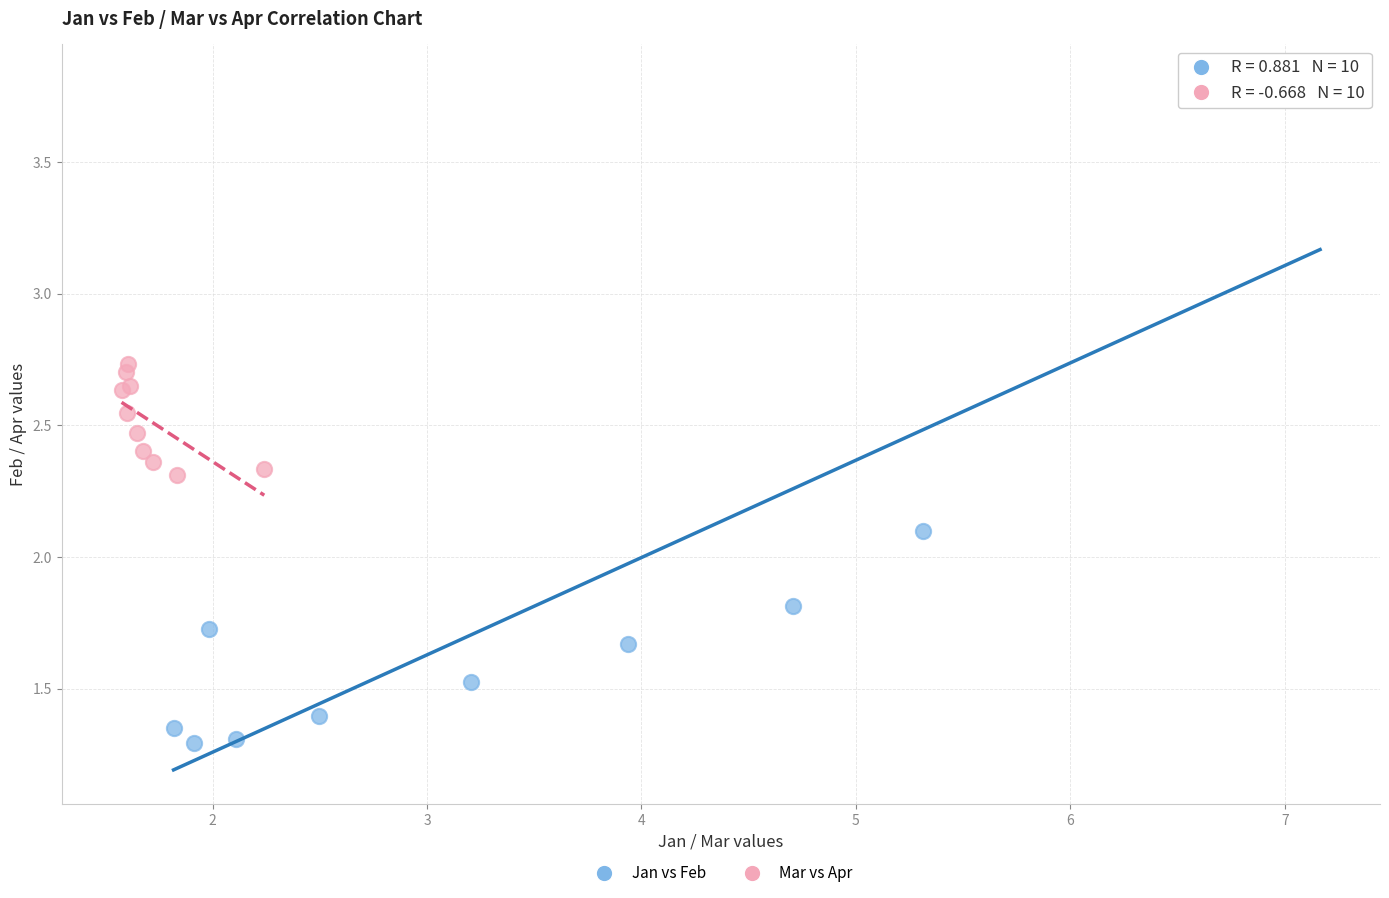

Which series reaches the minimum Y coordinate?

Jan vs Feb